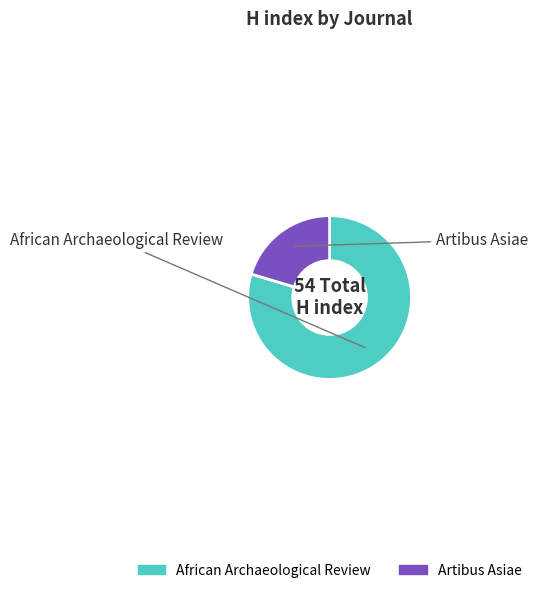

Is African Archaeological Review the majority of the pie?

Yes